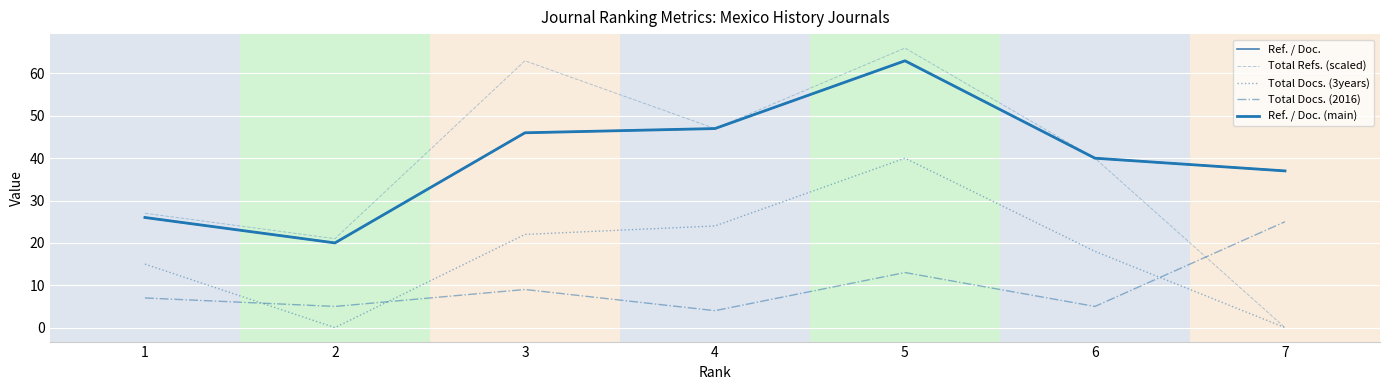

What is the difference between the maximum and minimum values in the Ref. / Doc. series?

43